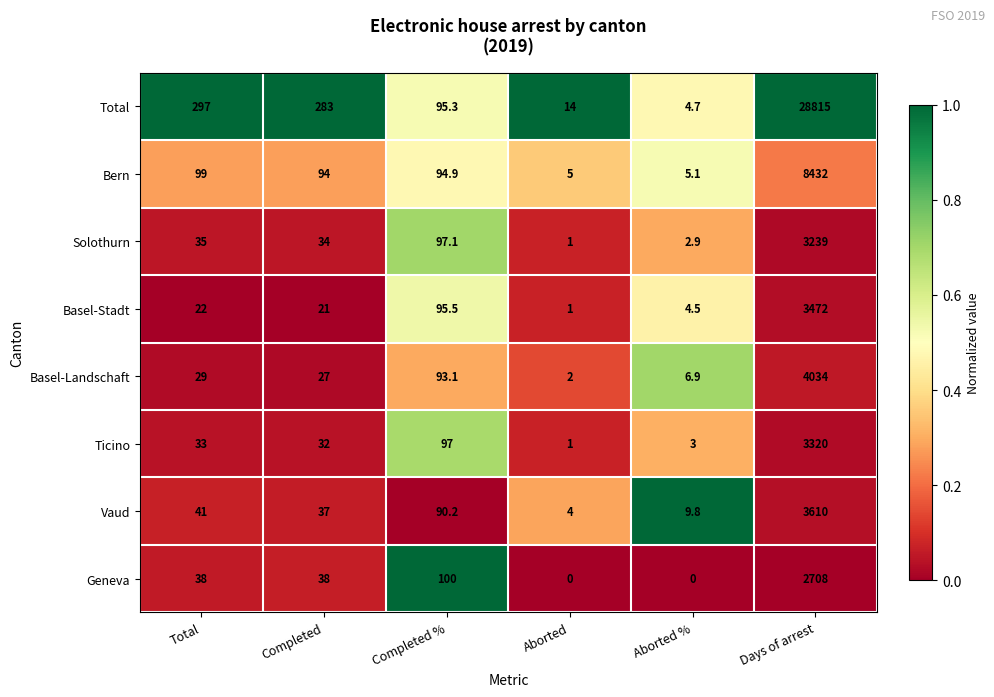

Which series has the widest spread of values?

Total